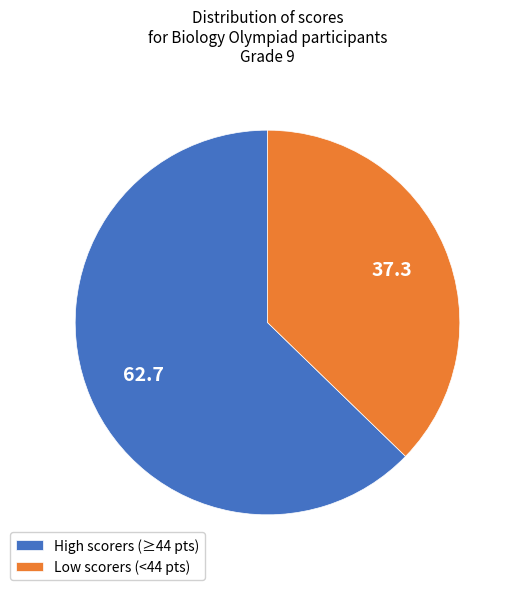

Which slice is the smallest?

Low scorers (<44 pts)